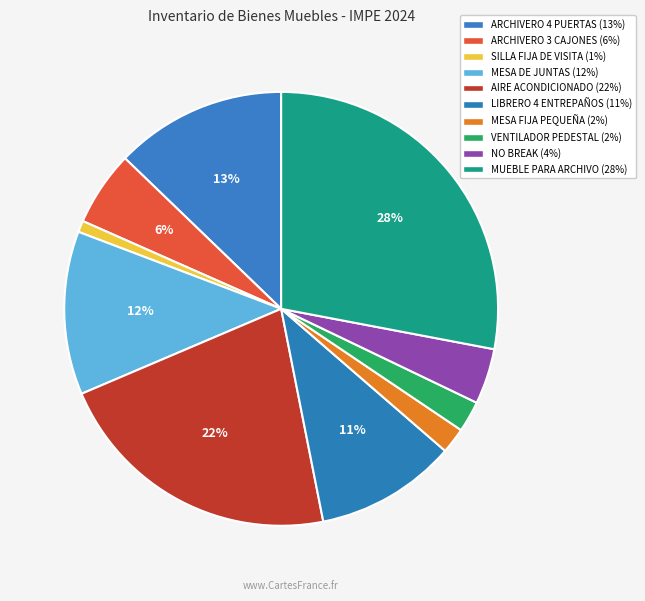

The MESA DE JUNTAS slice represents 12% of the pie. True or false?

True